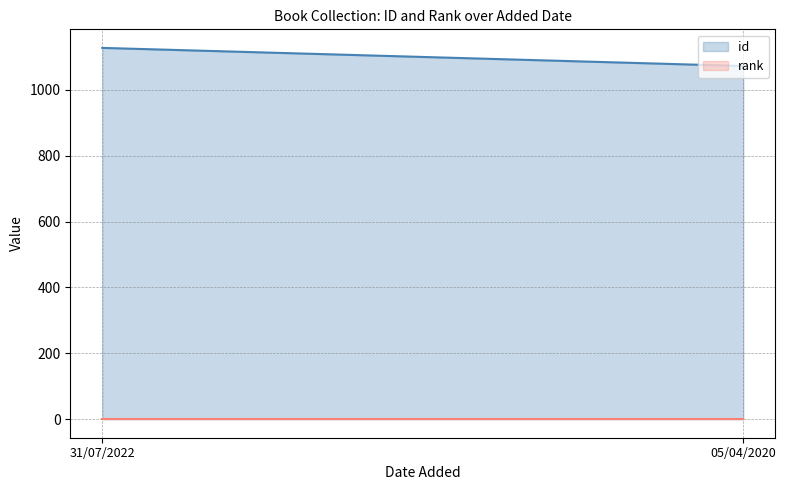

How many lines are shown in the chart?

2